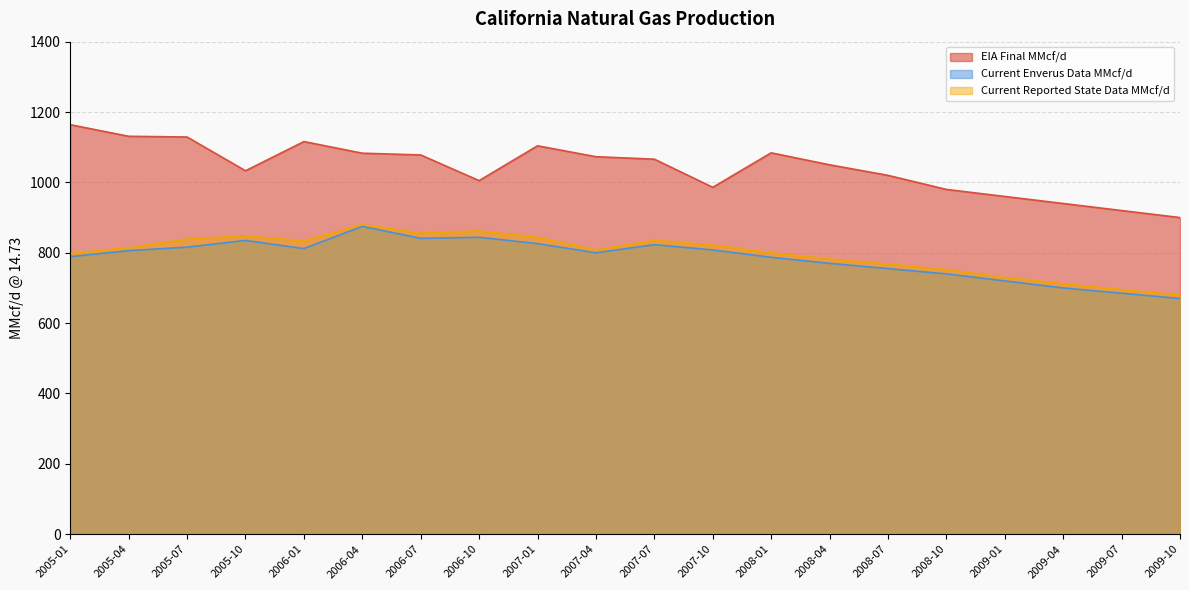

Reading left to right, what are all the values shown in this chart?

EIA Final MMcf/d: 1164	1131	1129	1033	1116	1083	1078	1005	1104	1073	1066	986	1084	1050	1020	980	960	940	920	900
Current Enverus Data MMcf/d: 789	806	816	835	812	875	841	844	826	800	823	808	787	770	755	740	720	700	685	670
Current Reported State Data MMcf/d: 798	814	839	848	834	880	856	862	844	808	835	822	800	782	768	752	730	712	695	680